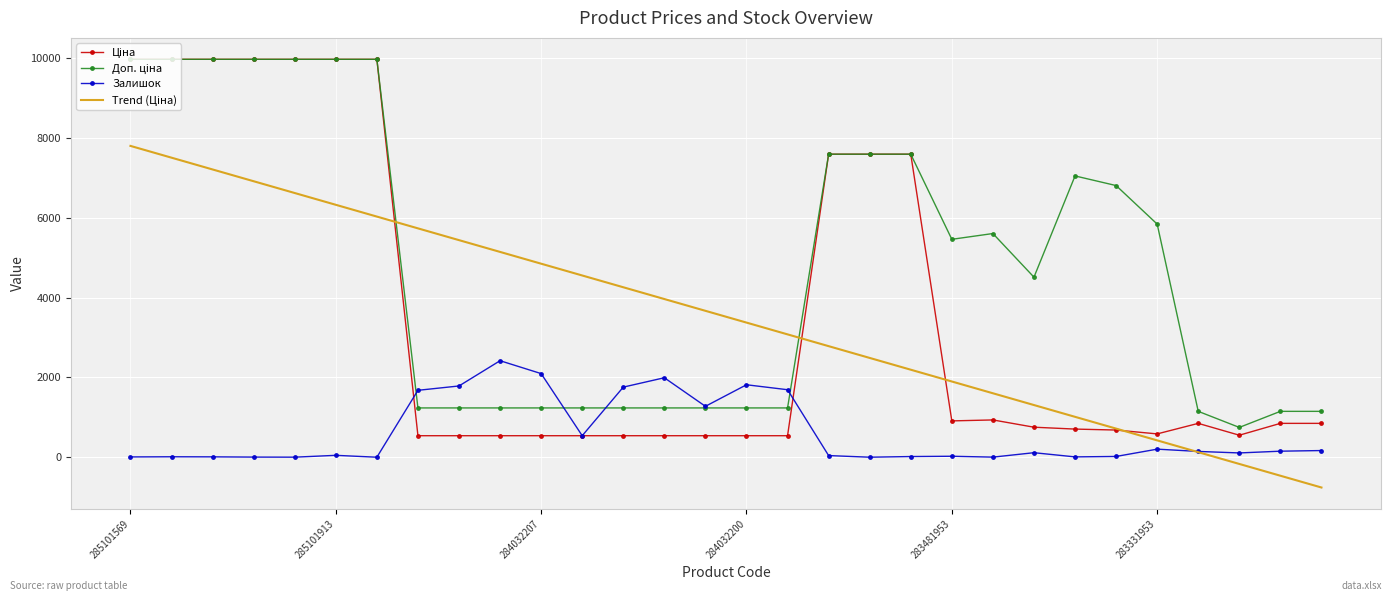

What is the smallest value displayed?

-759.4